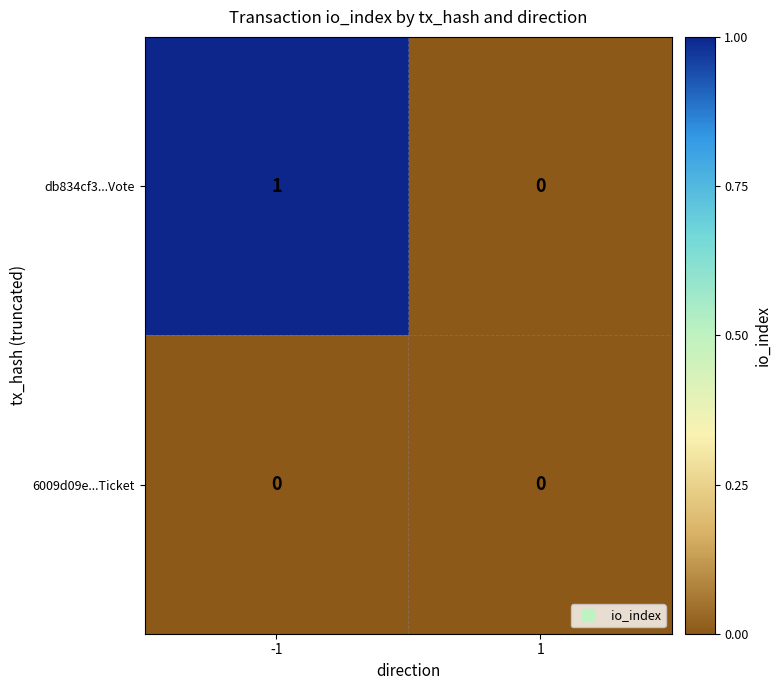

True or false: 6009d09e...Ticket has a value of 0 at 1.

True